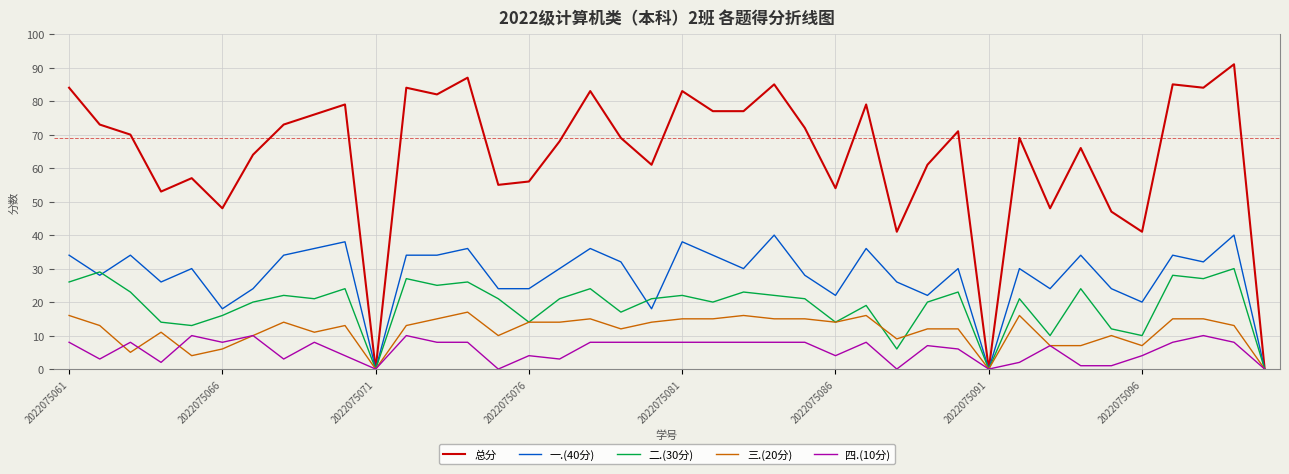

List the series in order of their peak value, lowest first.

四.(10分), 三.(20分), 二.(30分), 一.(40分), 总分